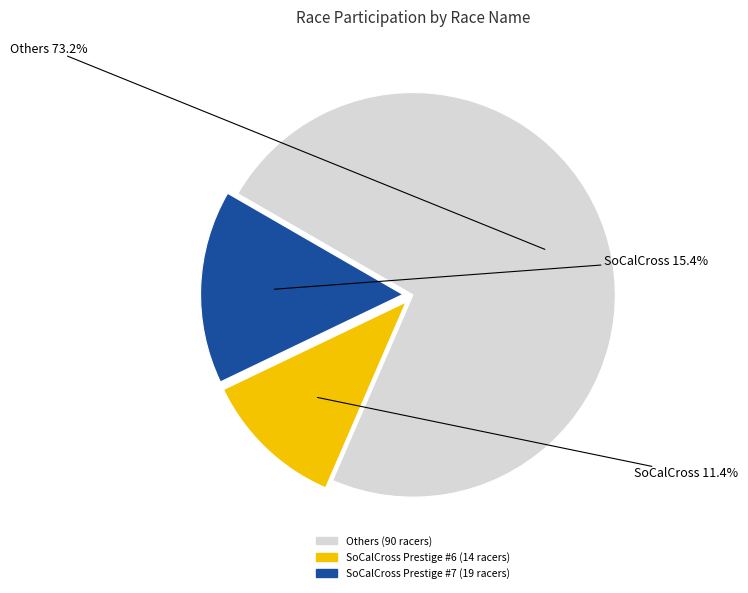

How many segments does this pie chart have?

3